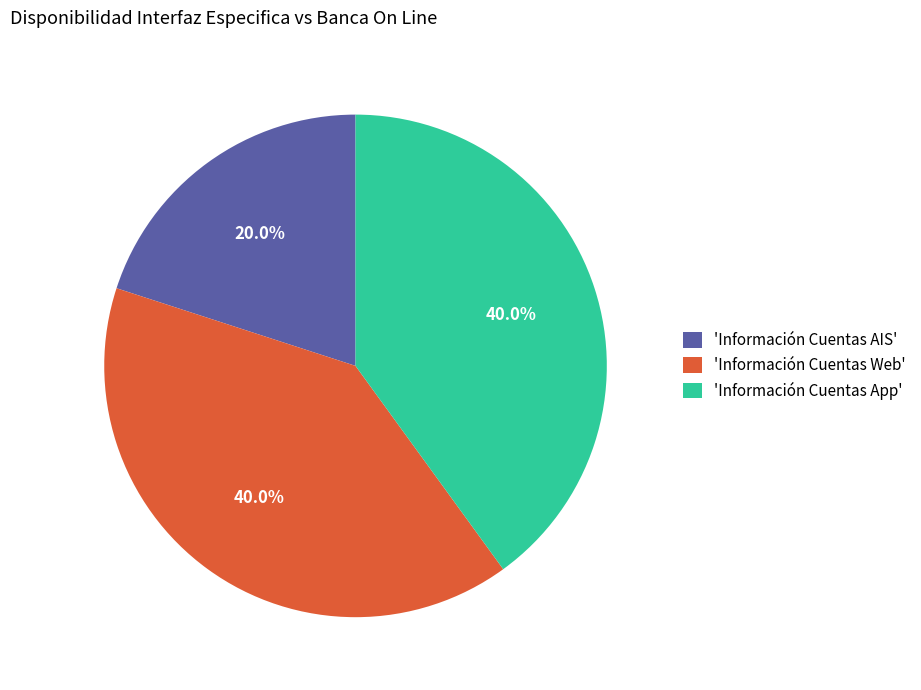

What is the ratio of the value at 'Información Cuentas AIS' to the value at 'Información Cuentas App'?

0.5